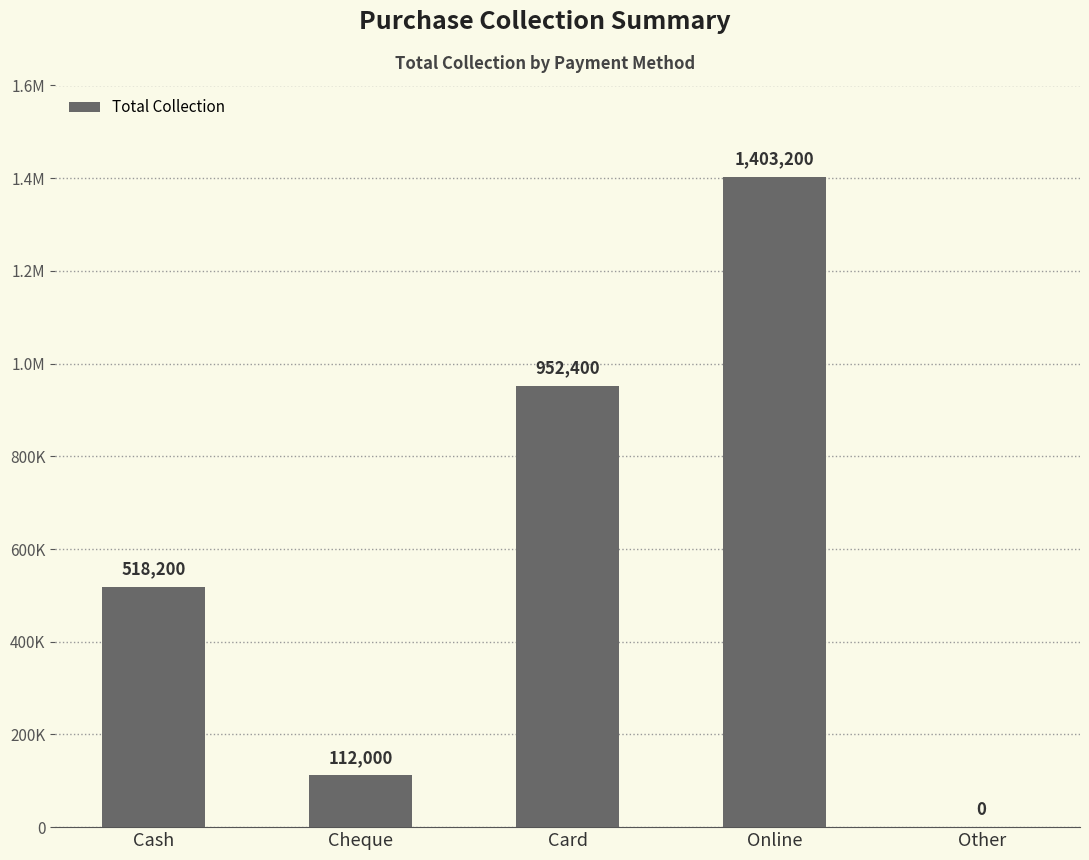

List the labels in order of value, smallest first.

Other, Cheque, Cash, Card, Online